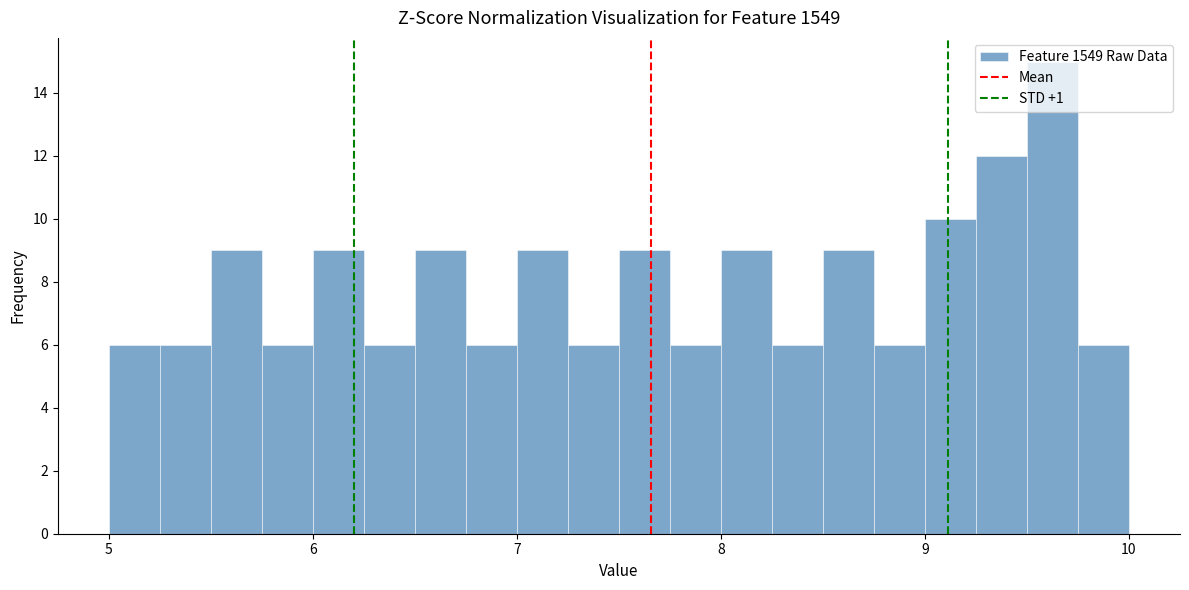

Around what value on the x-axis is the tallest bar? Give the approximate position of its centre, as read against the axis.

9.6